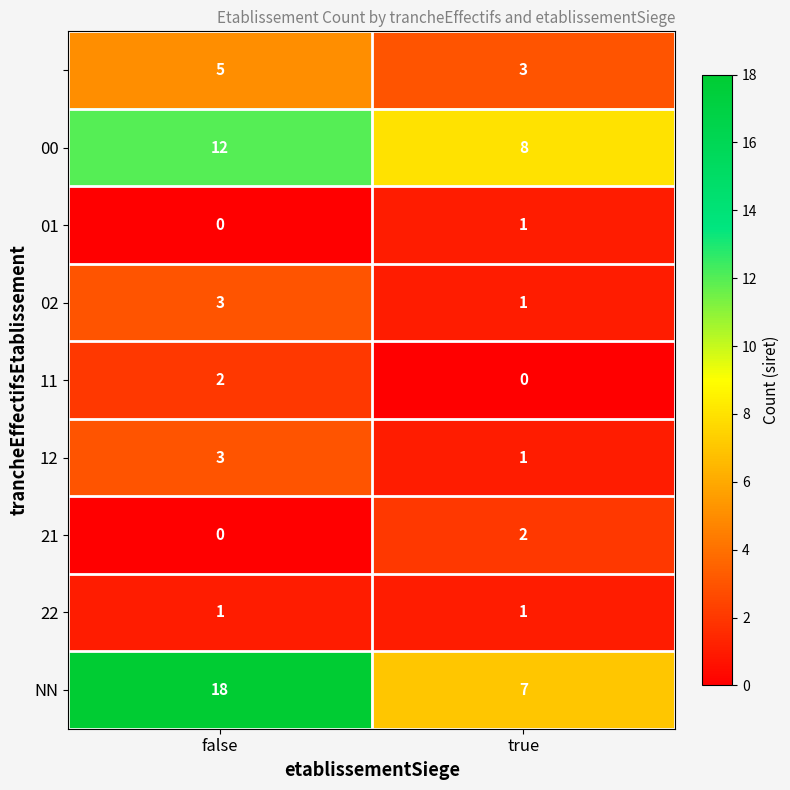

What is the difference between the highest and lowest values at true?

8